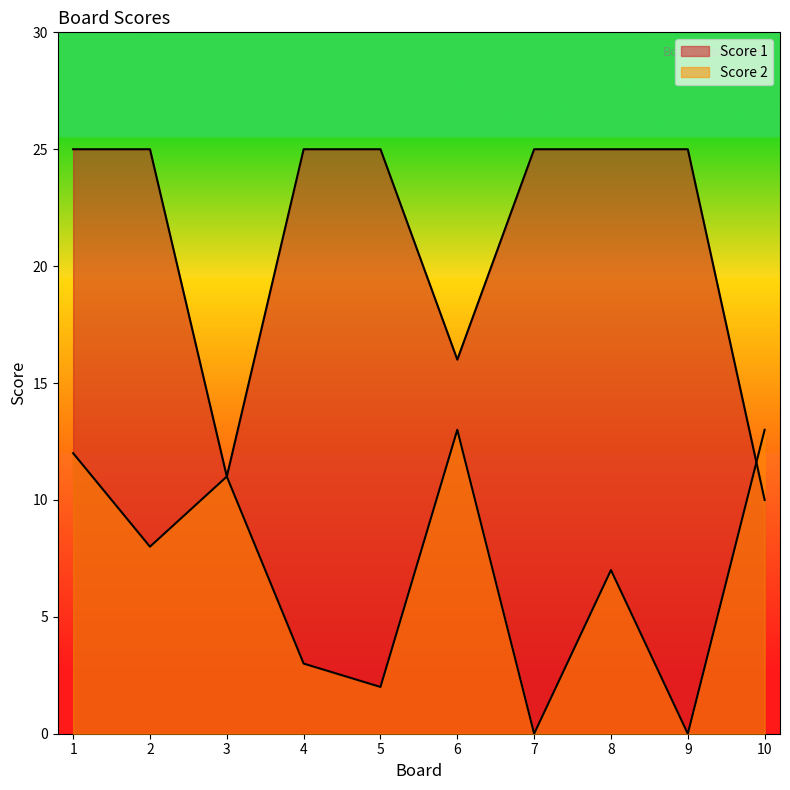

List the labels in order of Score 1 value, largest first.

1, 2, 4, 5, 7, 8, 9, 6, 3, 10